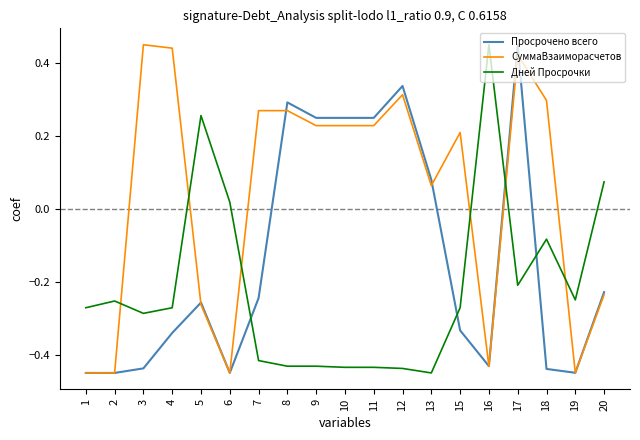

Rank the series by their average value, from highest to lowest.

СуммаВзаиморасчетов, Просрочено всего, Дней Просрочки